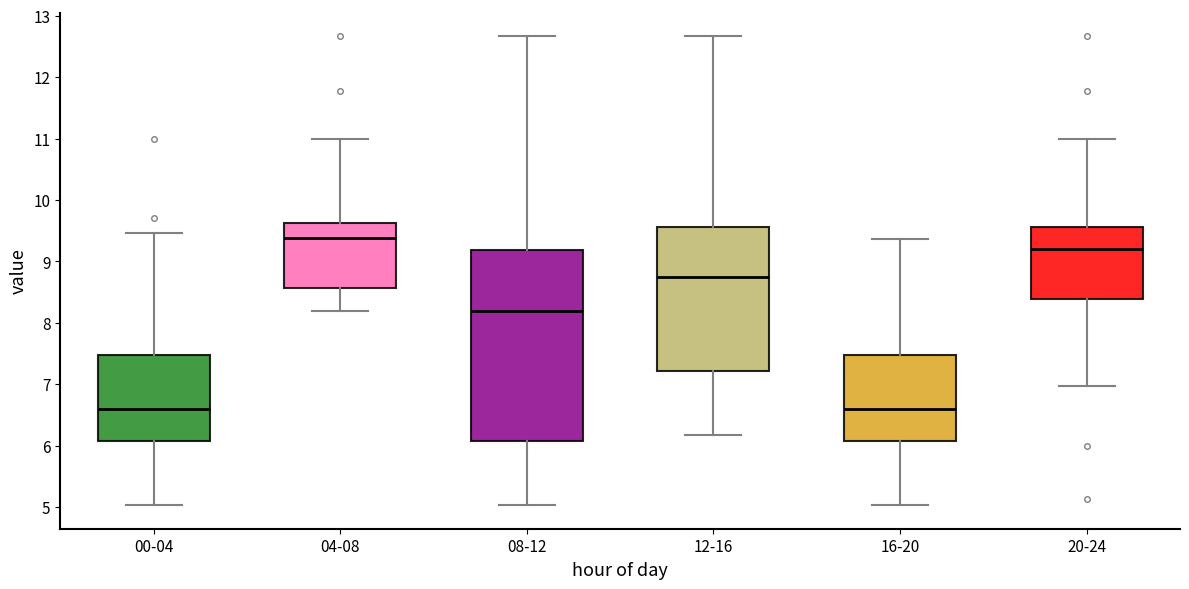

Reading left to right, transcribe this box plot: for each box, give where its median line is, the range the box spans, and where its two whiskers end, as read against the y-axis. The values are not printed on the chart, so give them approximately, as read against the axis.

00-04: median 6.6, box 6.1 to 7.5, whiskers 5.0 to 9.5
04-08: median 9.4, box 8.6 to 9.6, whiskers 8.2 to 11.0
08-12: median 8.2, box 6.1 to 9.2, whiskers 5.0 to 12.7
12-16: median 8.8, box 7.2 to 9.6, whiskers 6.2 to 12.7
16-20: median 6.6, box 6.1 to 7.5, whiskers 5.0 to 9.4
20-24: median 9.2, box 8.4 to 9.6, whiskers 7.0 to 11.0